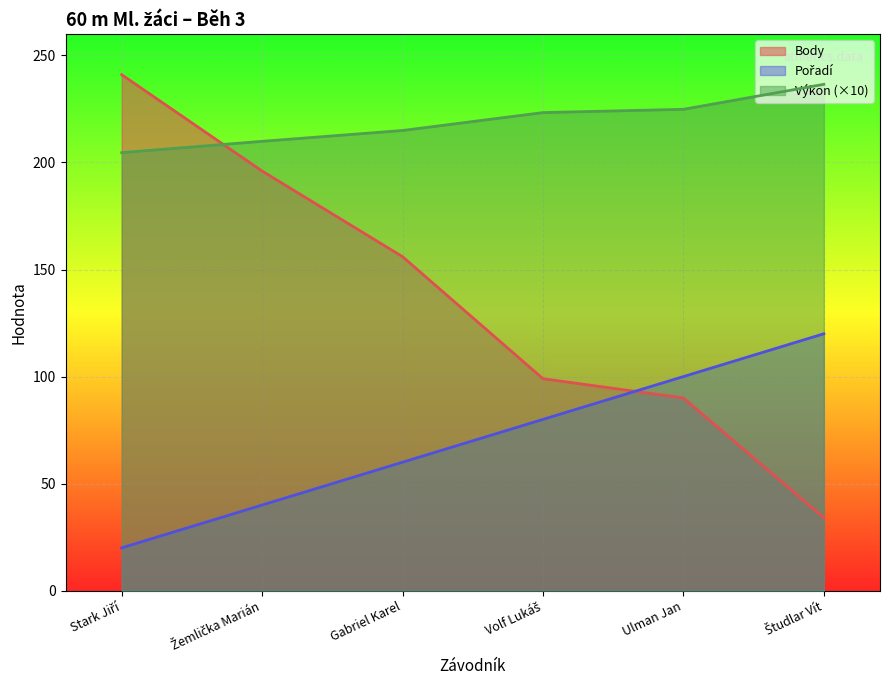

Reading left to right, list all the values displayed in this chart.

Pořadí: Stark Jiří=20.0	Žemlička Marián=40.0	Gabriel Karel=60.0	Volf Lukáš=80.0	Ulman Jan=100.0	Študlar Vít=120.0
Výkon: Stark Jiří=204.6	Žemlička Marián=209.9	Gabriel Karel=214.9	Volf Lukáš=223.3	Ulman Jan=224.8	Študlar Vít=236.5
Body: Stark Jiří=241.0	Žemlička Marián=196.0	Gabriel Karel=156.0	Volf Lukáš=99.0	Ulman Jan=90.0	Študlar Vít=34.0